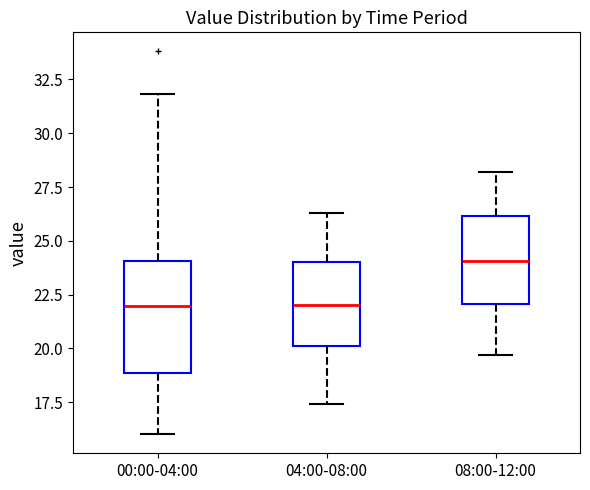

Reading left to right, read every box against the y-axis: the position of its median line, the range the box covers, and the ends of its whiskers. The values are not printed on the chart, so give them approximately, as read against the axis.

00:00-04:00: median 22.0, box 19.0 to 24.0, whiskers 16.0 to 32.0
04:00-08:00: median 22.0, box 20.0 to 24.0, whiskers 17.5 to 26.5
08:00-12:00: median 24.0, box 22.0 to 26.0, whiskers 19.5 to 28.0